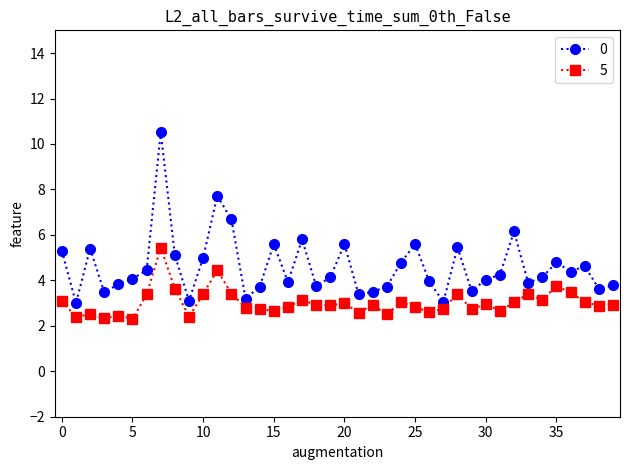

What is the sum of all 5 values?

120.7